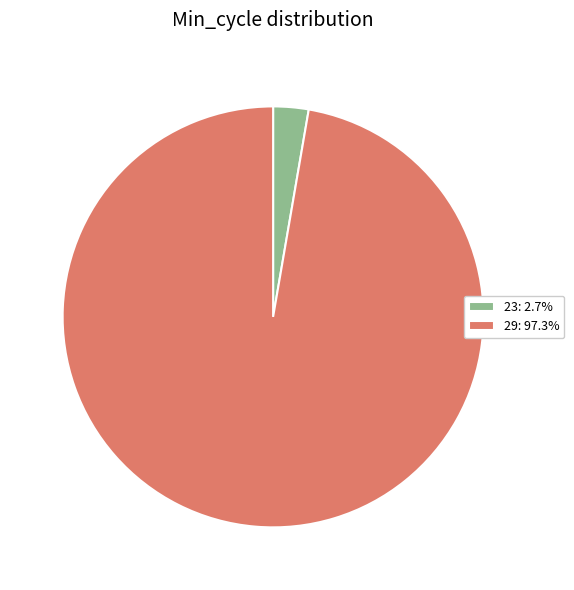

Does any single category account for the majority?

Yes